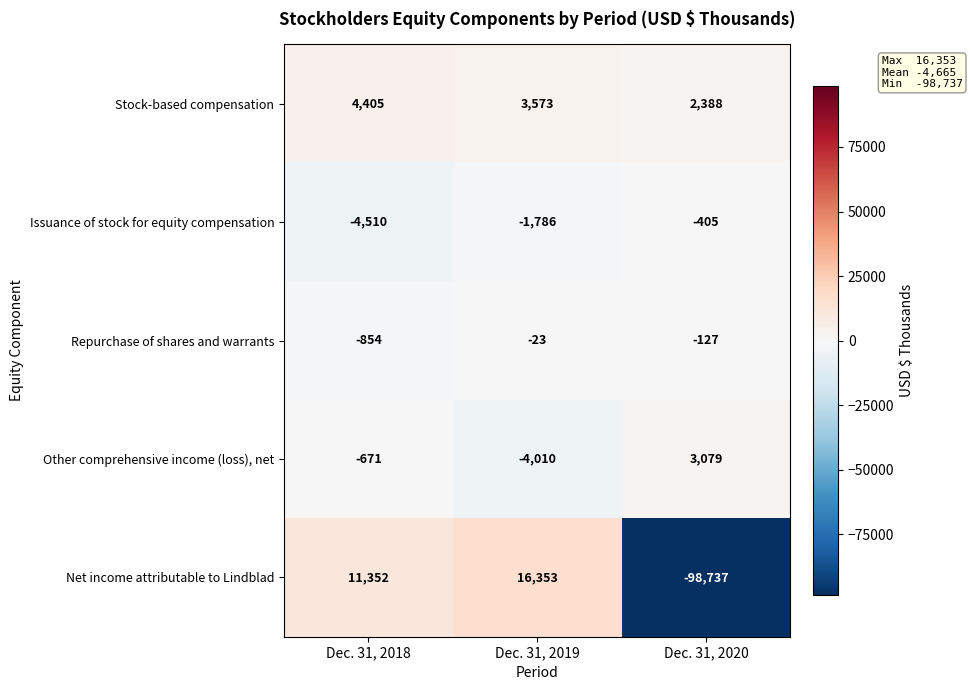

How many Repurchase of shares and warrants values are between -854 and -23?

3